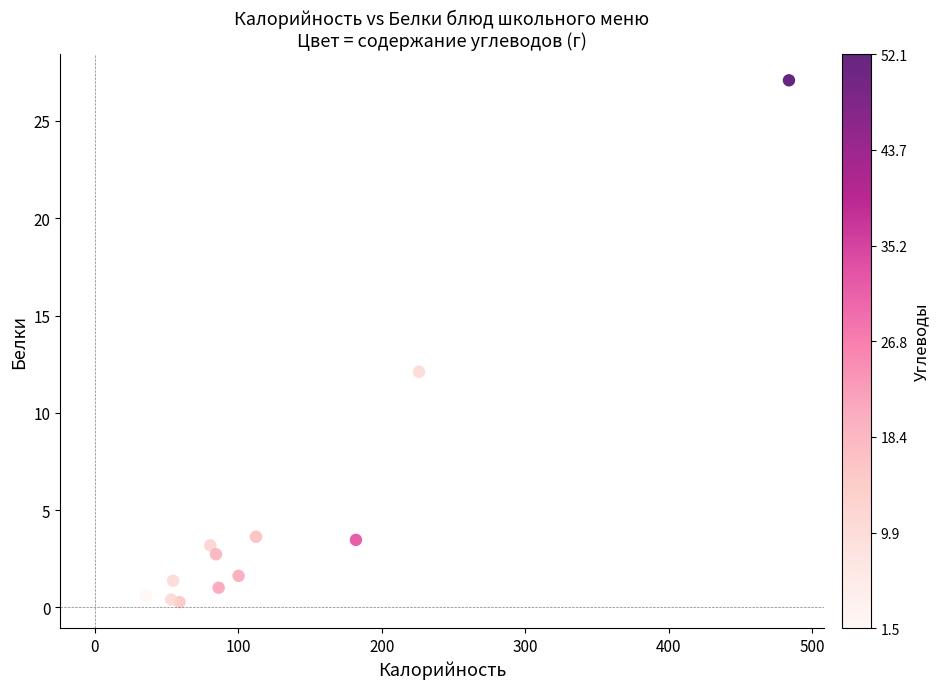

What is the range of Y values (max minus min)?

26.8